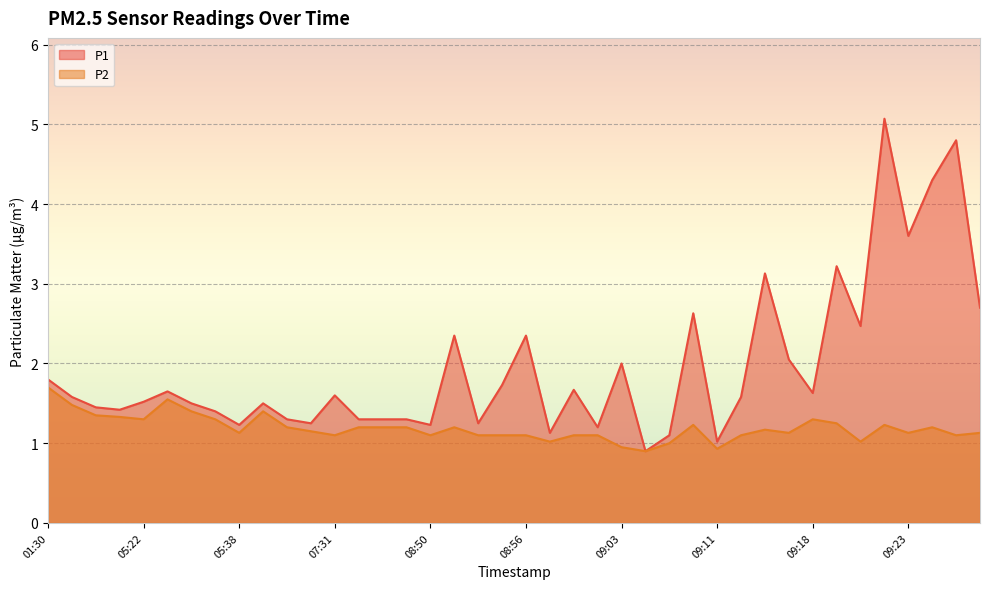

The value of P2 at 08:46 is 1.2. True or false?

True